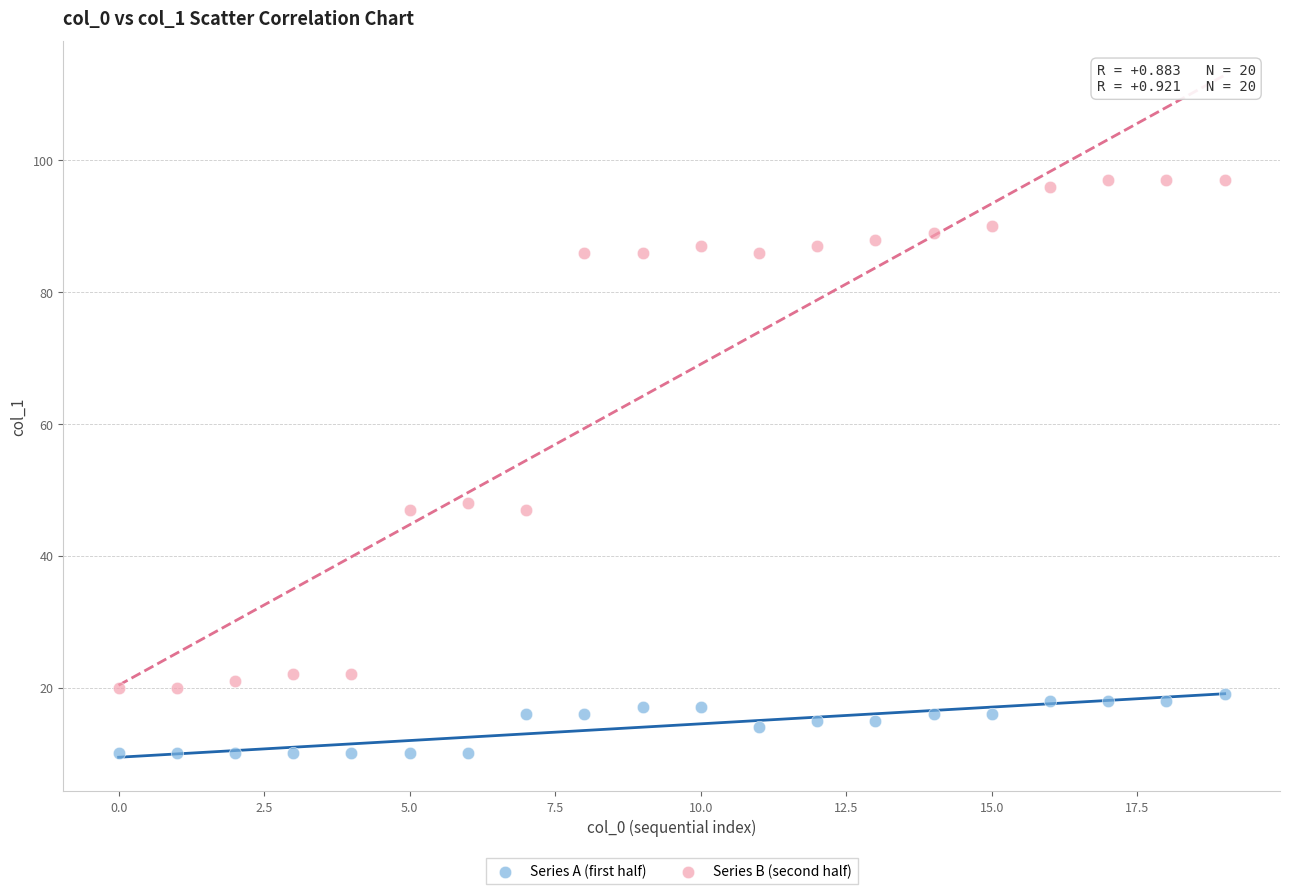

Across all data points, what is the range of Y values (max minus min)?

87